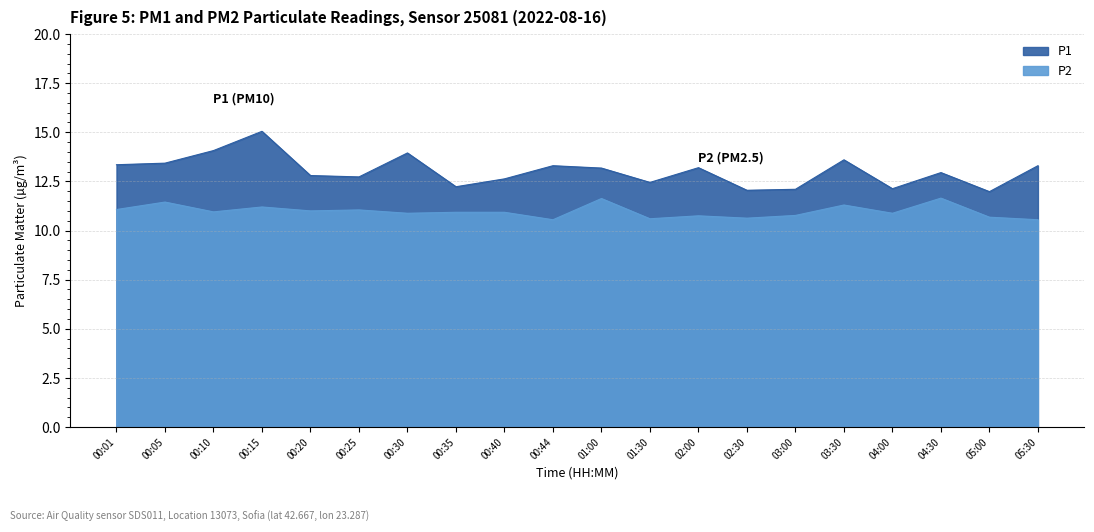

At which category is the sum across all series the highest?

00:15